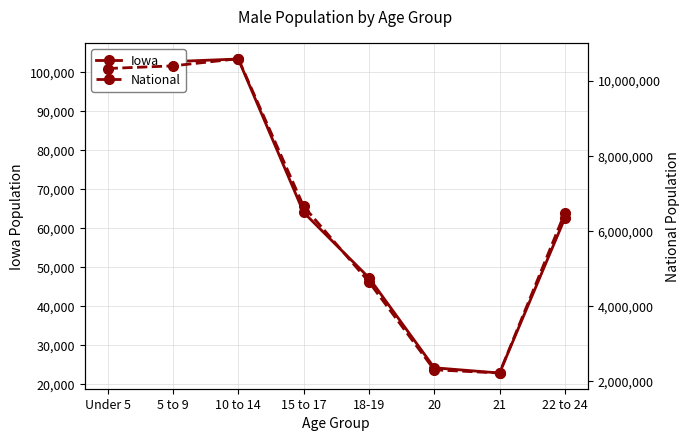

True or false: Iowa has a value of 93161 at 15 to 17.

False